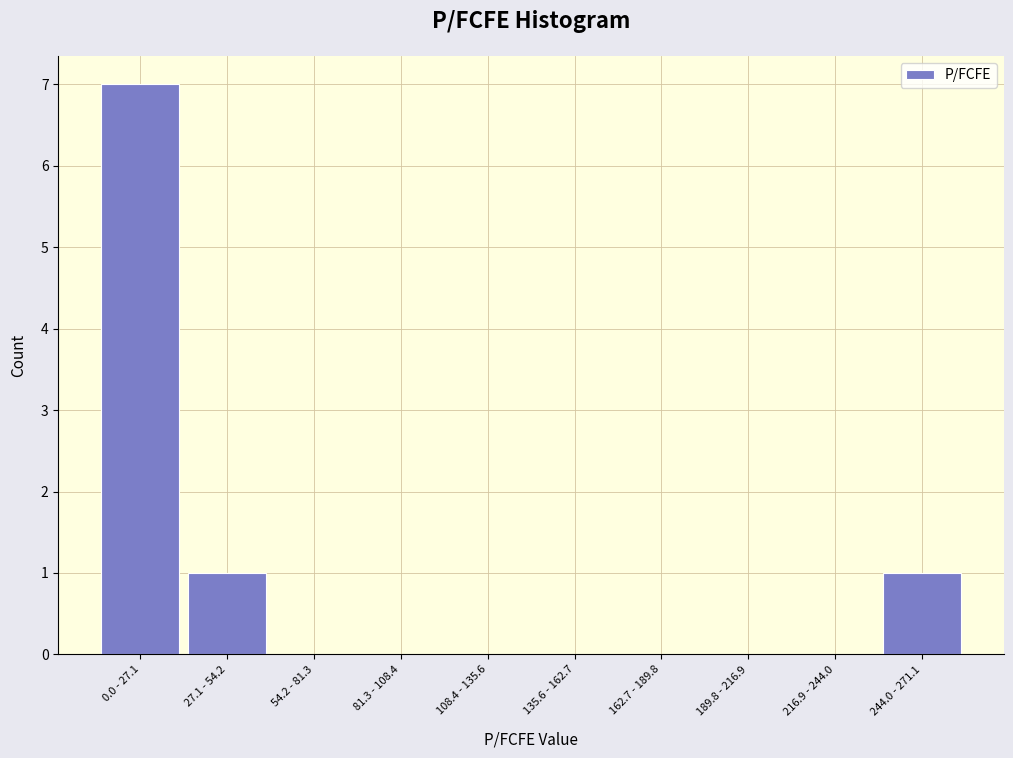

Reading left to right, transcribe all the data shown in this chart.

0.0 - 27.1=7	27.1 - 54.2=1	54.2 - 81.3=0	81.3 - 108.4=0	108.4 - 135.6=0	135.6 - 162.7=0	162.7 - 189.8=0	189.8 - 216.9=0	216.9 - 244.0=0	244.0 - 271.1=1